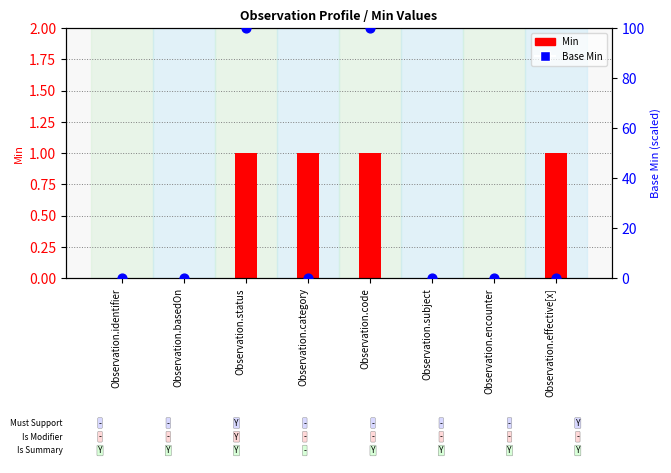

Is the value of Min at Observation.subject greater than the value of Base Min at Observation.subject?

No